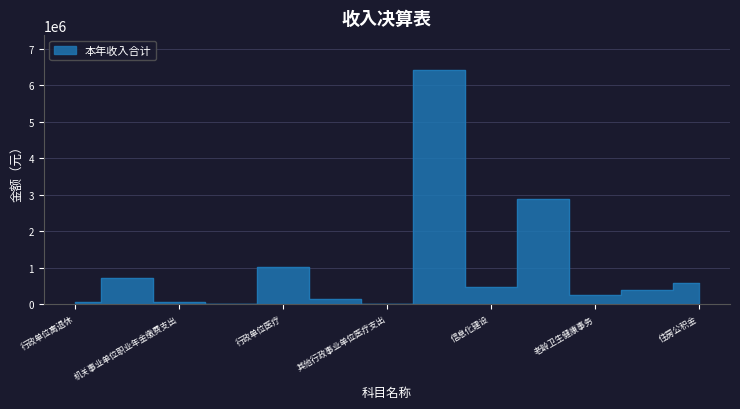

Rank the categories by value from lowest to highest.

其他社会保障和就业支出, 其他行政事业单位医疗支出, 行政单位离退休, 机关事业单位职业年金缴费支出, 公务员医疗补助, 老龄卫生健康事务, 其他卫生健康支出, 信息化建设, 住房公积金, 机关事业单位基本养老保险缴费支出, 行政单位医疗, 医疗保障政策管理, 行政运行